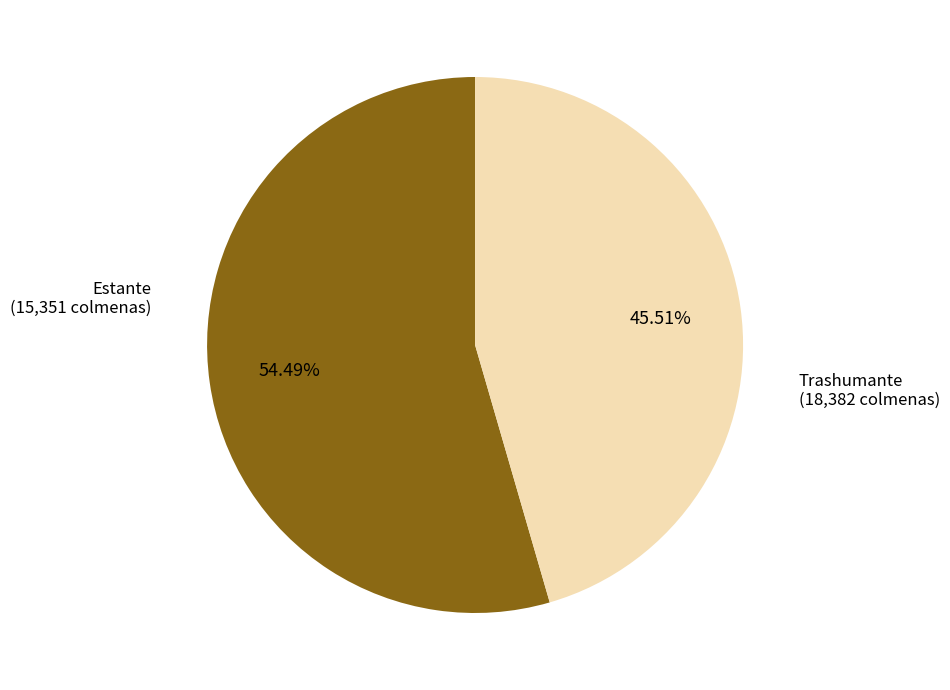

Does any single category account for the majority?

Yes